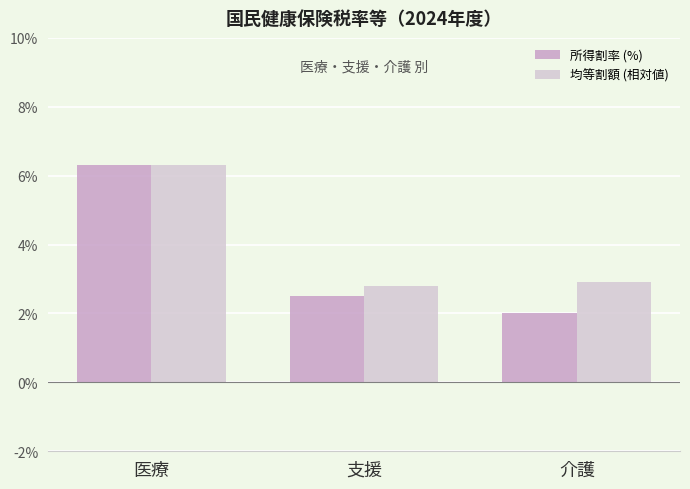

Rank the categories by 所得割率 (%) value from lowest to highest.

介護, 支援, 医療